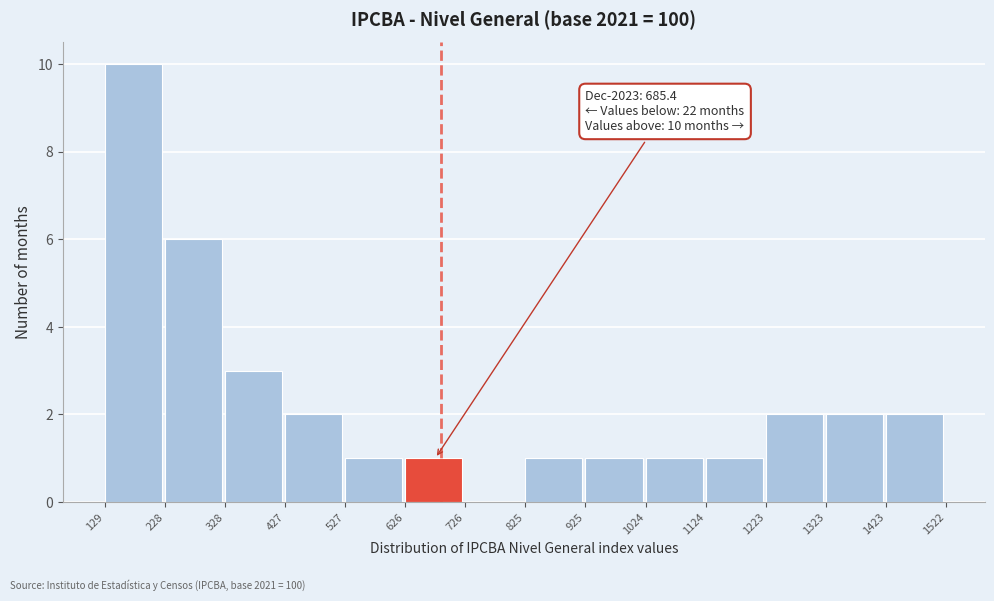

Which range on the x-axis has the tallest bar?

129 to 228